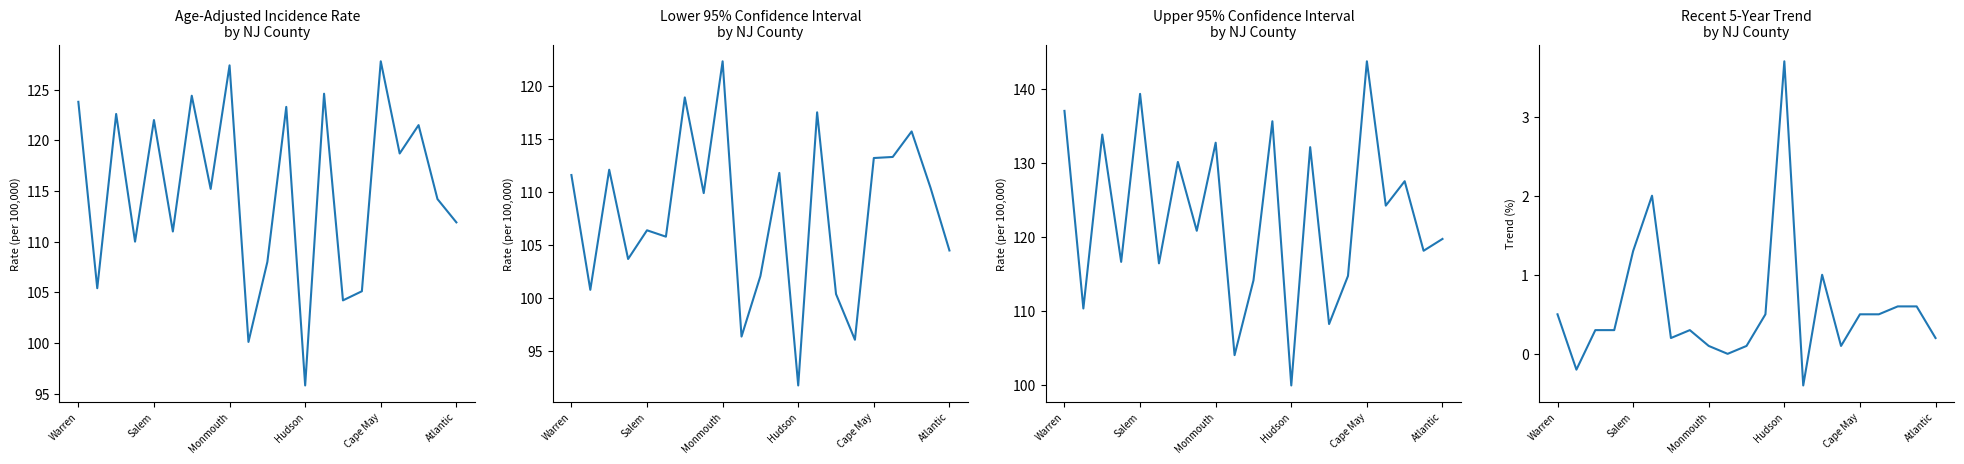

How many interior local peaks does the Upper 95% CI series have?

8